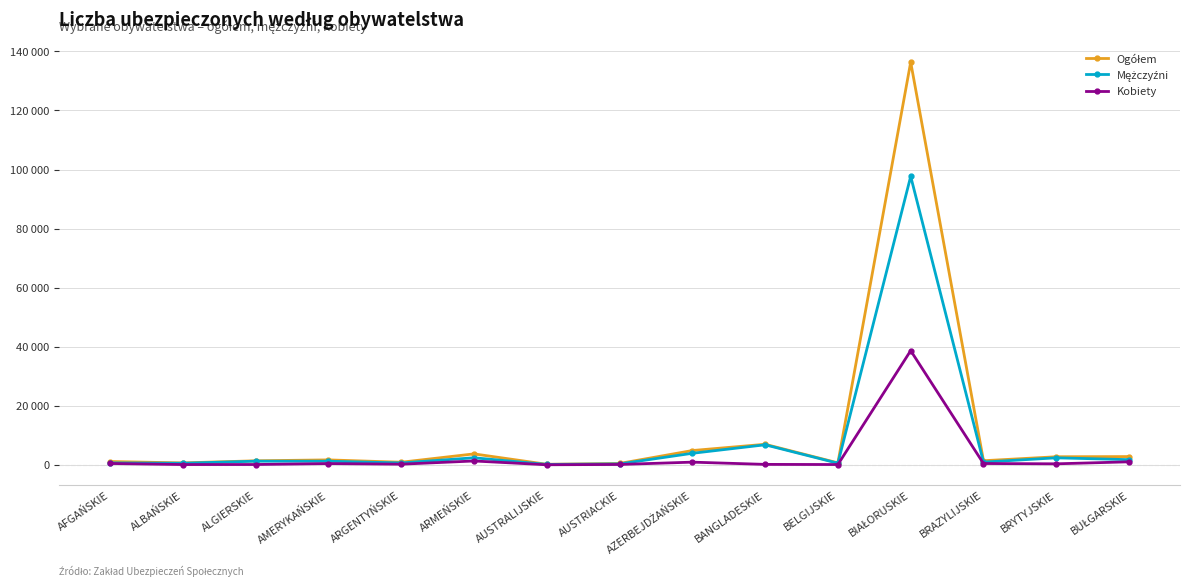

Is this an area chart (filled region under the line)?

No